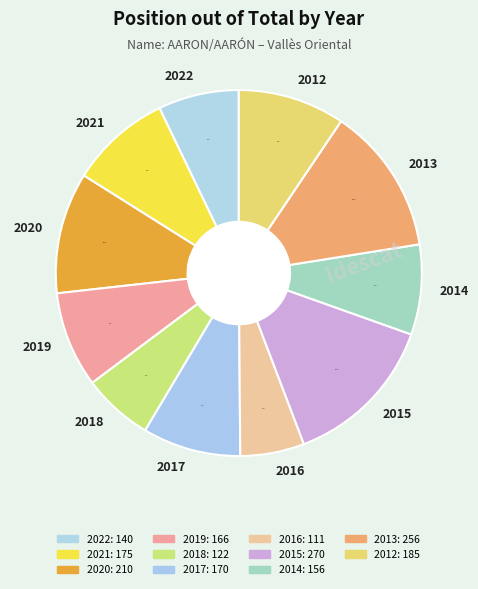

To the nearest percent, what is the combined percentage of 2022 and 2020?

18%